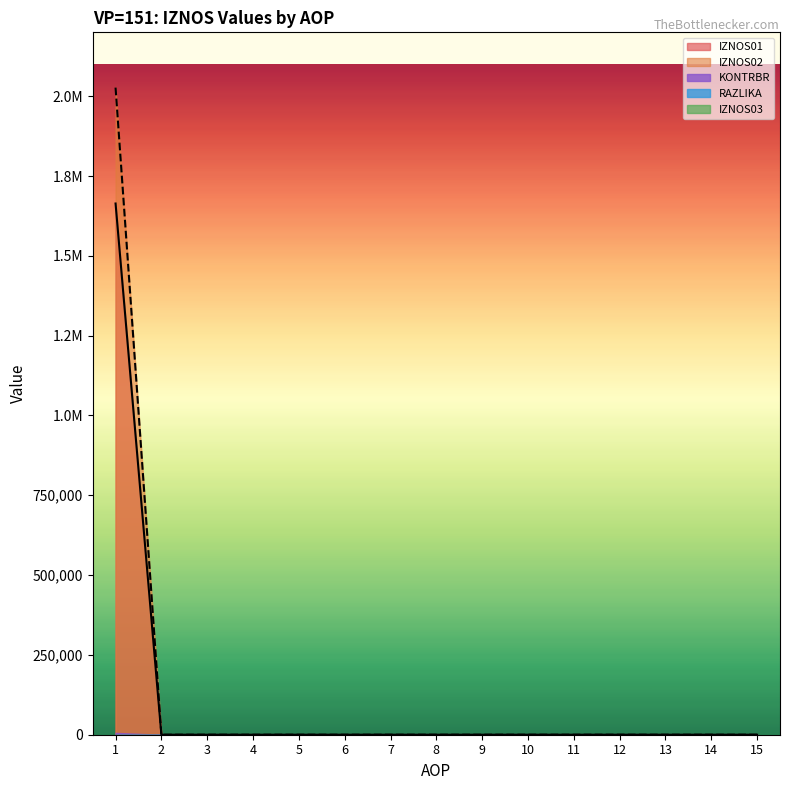

The IZNOS02 series shows 0.0 at 10. True or false?

True